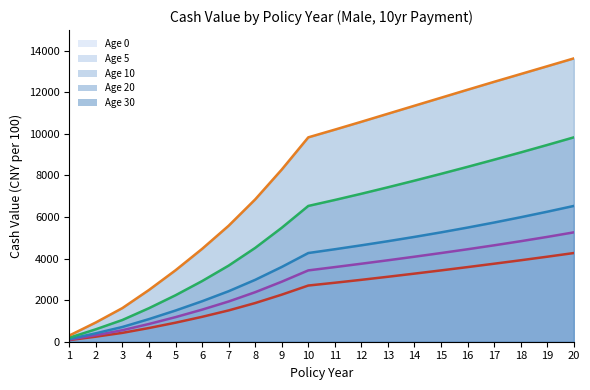

The value of Age 0 (line) at 13 is 3124.7. True or false?

True